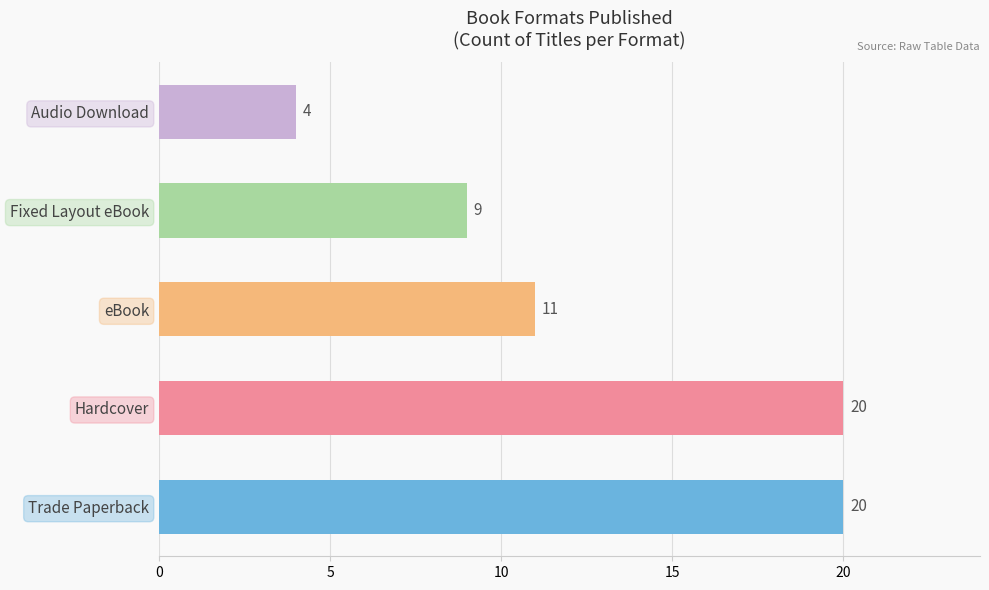

Does the chart contain any negative values?

No